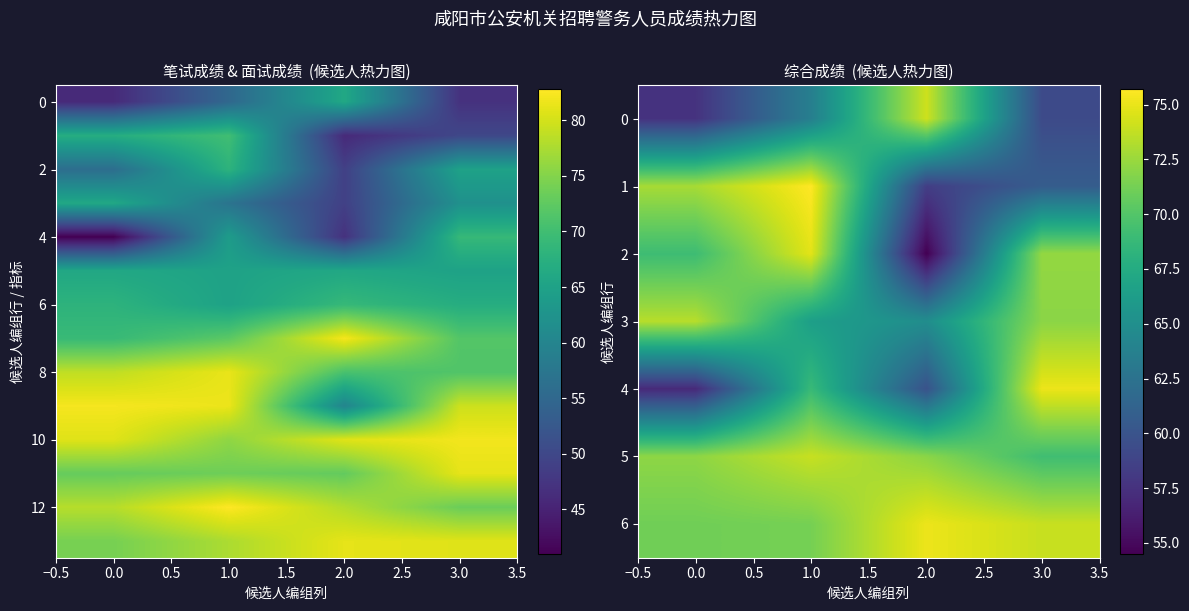

How many values in the row_7 series are below 72?

2